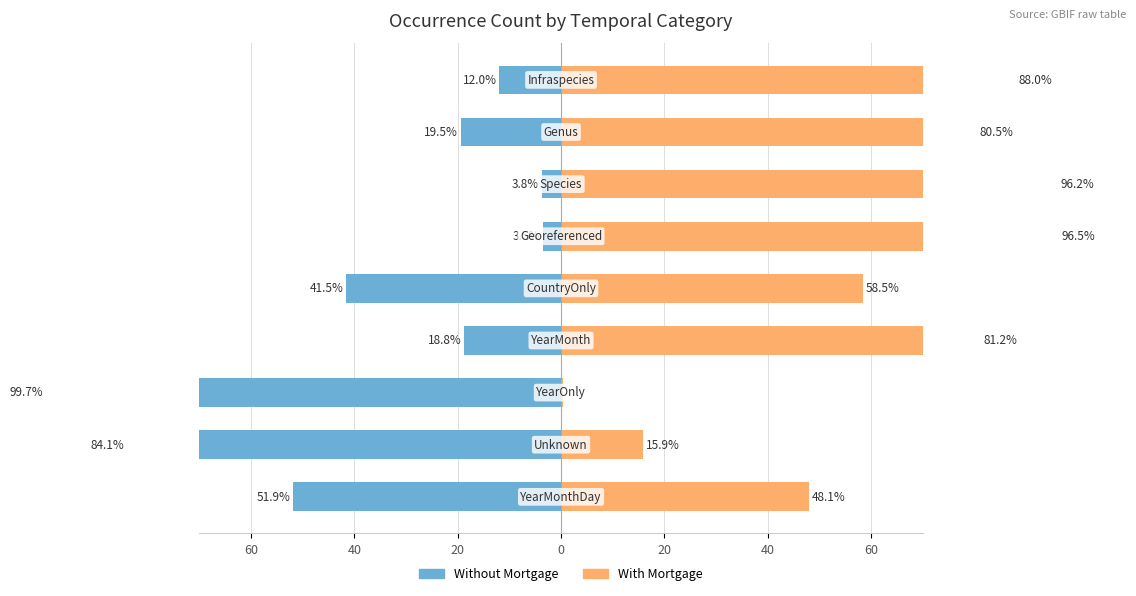

Reading left to right, transcribe all the data shown in this chart.

Without Mortgage: -51.9	-84.1	-99.7	-18.8	-41.5	-3.5	-3.8	-19.5	-12.0
With Mortgage: 48.1	15.9	0.3	81.2	58.5	96.5	96.2	80.5	88.0